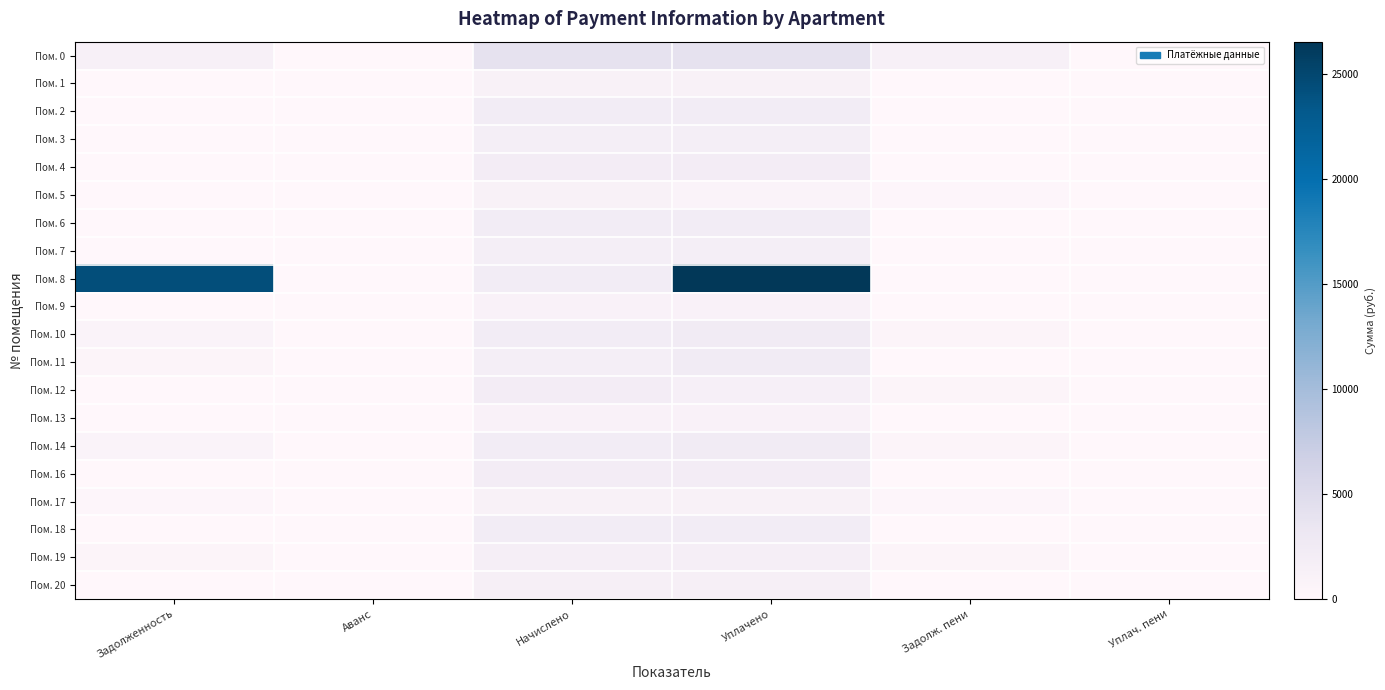

Between Задолженность and Аванс, which is larger?

Задолженность